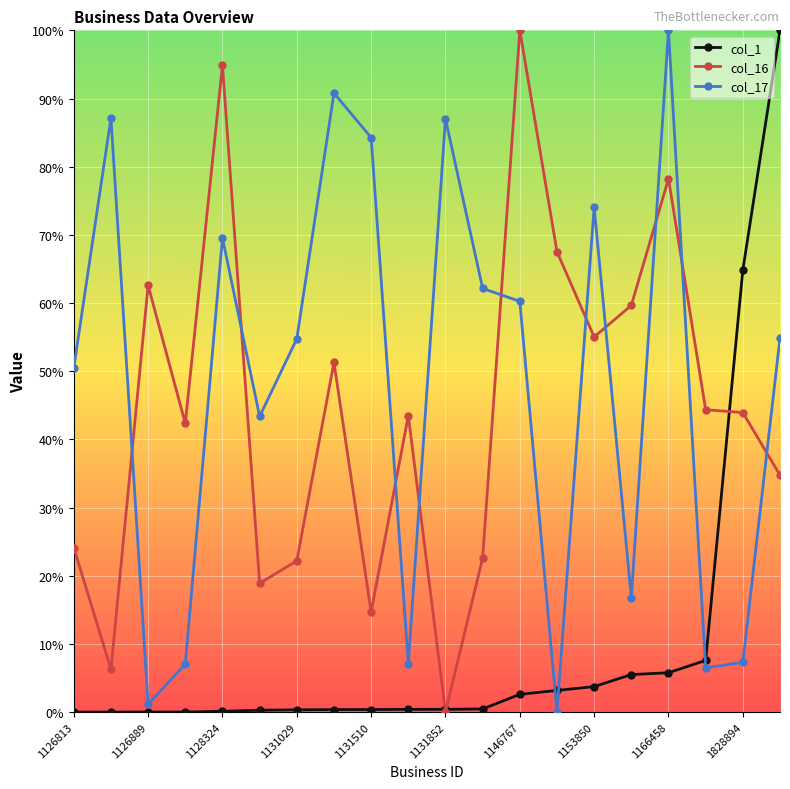

What is the value of the col_17 point at the 5th from the left?

69.6